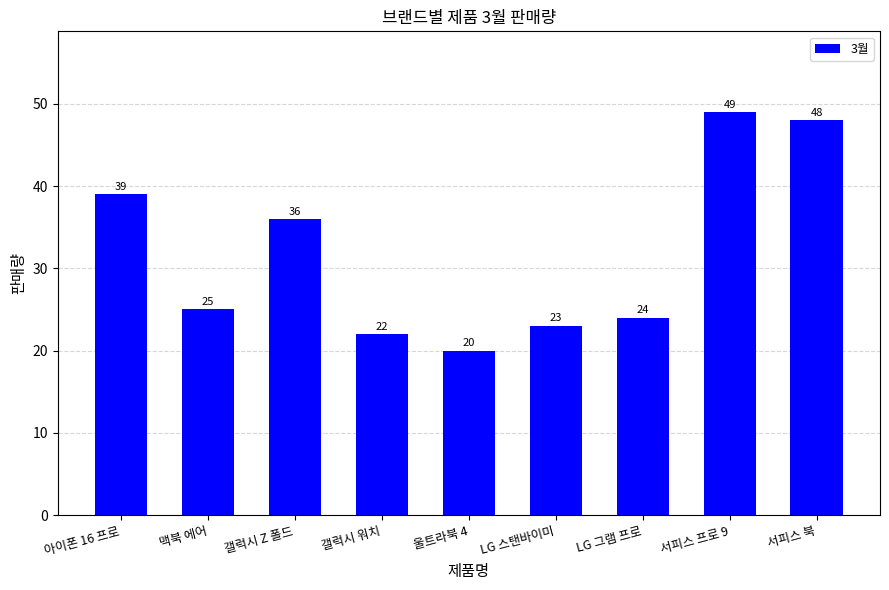

What is the difference between the values at 서피스 프로 9 and LG 그램 프로?

25